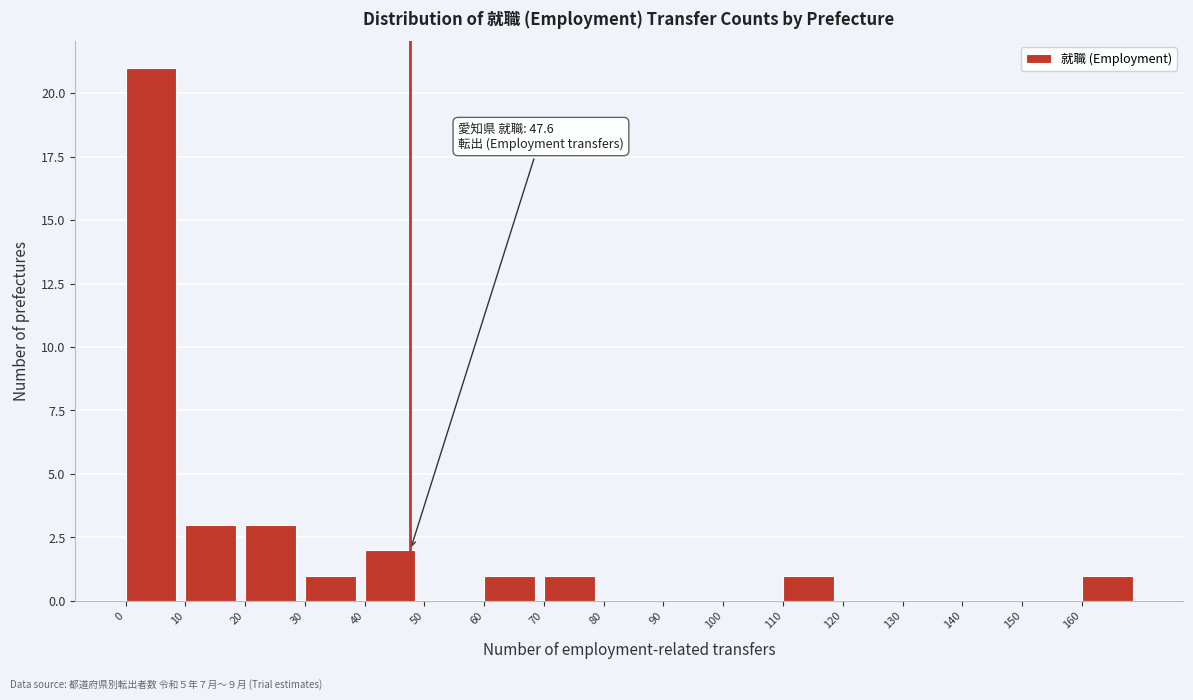

Which range on the x-axis has the tallest bar?

0 to 10